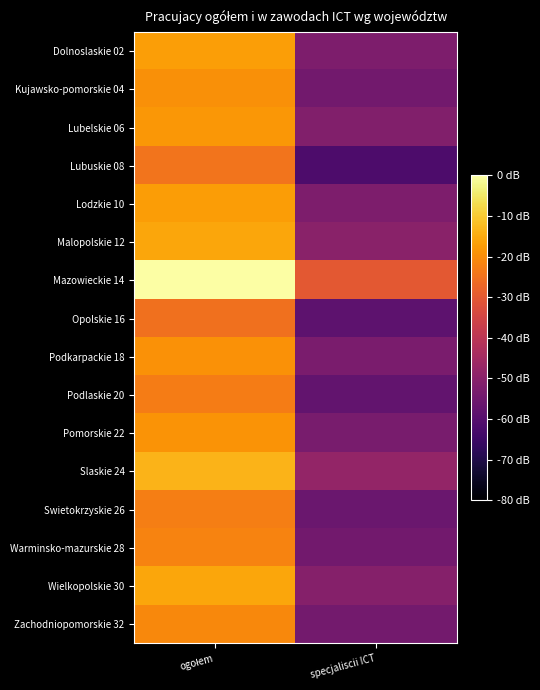

Count the number of data series in this chart.

16